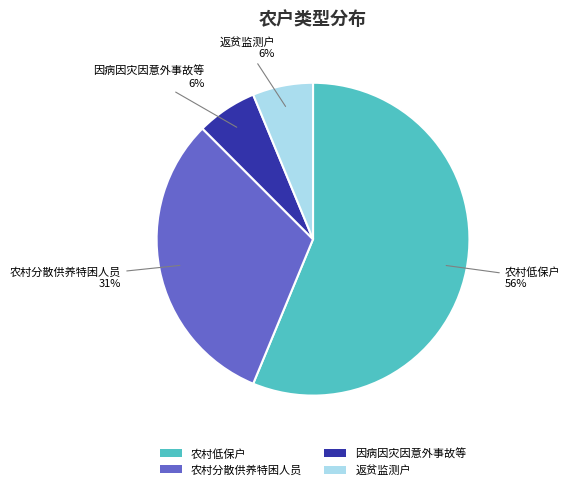

Does 农村低保户 account for over 50% of the chart?

Yes